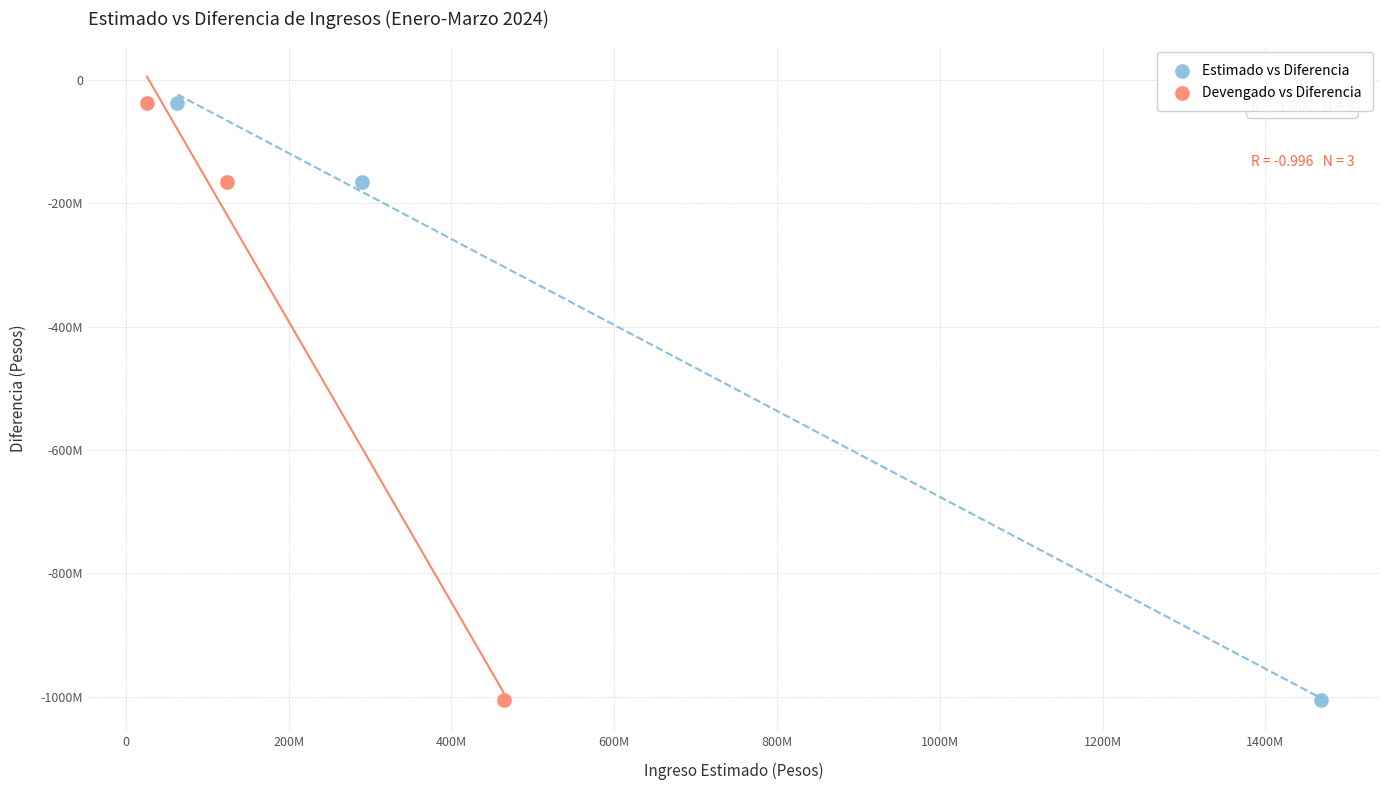

What are all the series names shown in the legend?

Estimado vs Diferencia, Devengado vs Diferencia